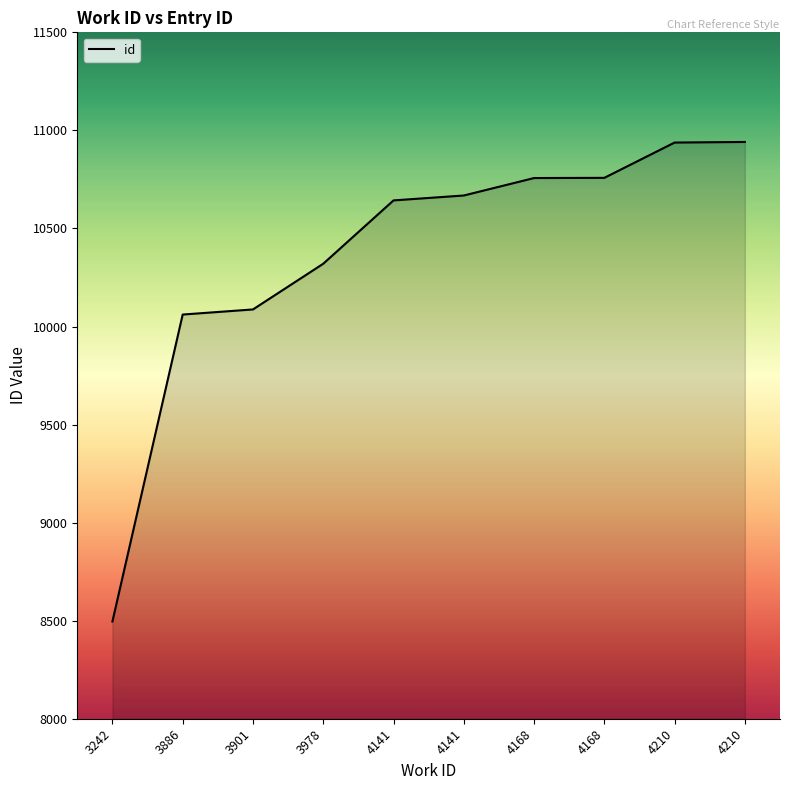

What is the sum of all values?

103669